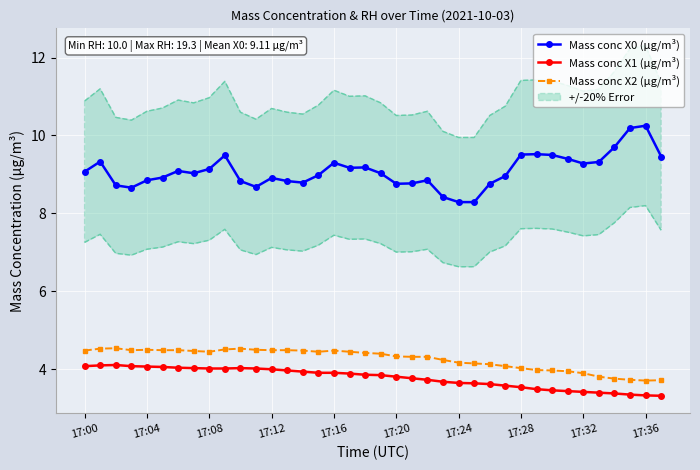

In Mass conc X0 (μg/m³), how many points are lower than both neighbors (excluding endpoints)?

7